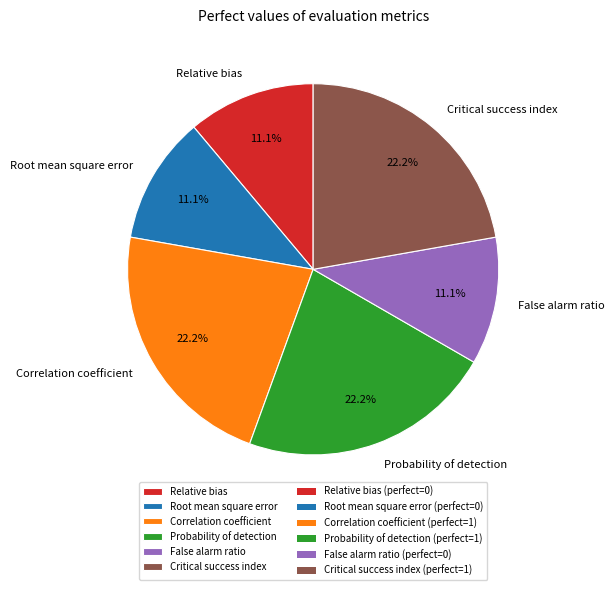

Approximately how many times larger is the value at Root mean square error compared to Relative bias?

1.0